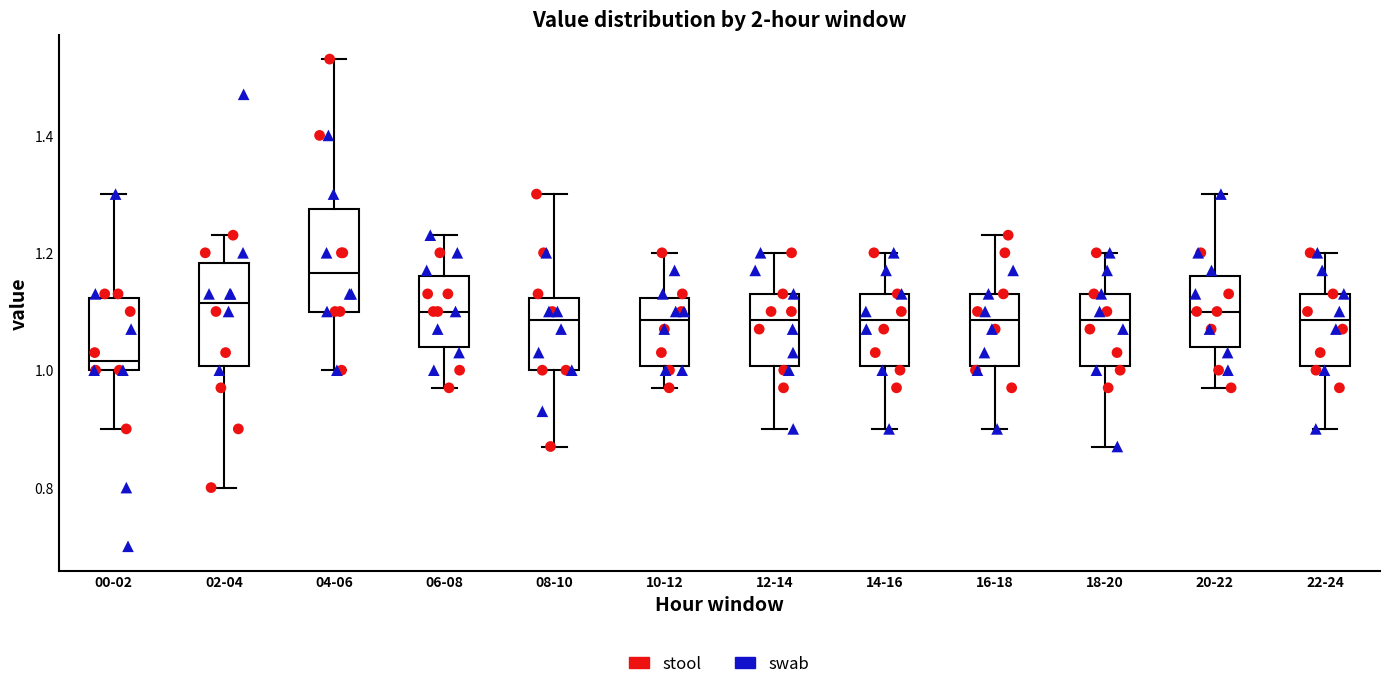

Reading left to right, transcribe this box plot: for each box, give where its median line is, the range the box spans, and where its two whiskers end, as read against the y-axis. The values are not printed on the chart, so give them approximately, as read against the axis.

00-02: median 1.02, box 1.00 to 1.12, whiskers 0.90 to 1.30
02-04: median 1.12, box 1.00 to 1.18, whiskers 0.80 to 1.24
04-06: median 1.16, box 1.10 to 1.28, whiskers 1.00 to 1.54
06-08: median 1.10, box 1.04 to 1.16, whiskers 0.98 to 1.24
08-10: median 1.08, box 1.00 to 1.12, whiskers 0.88 to 1.30
10-12: median 1.08, box 1.00 to 1.12, whiskers 0.98 to 1.20
12-14: median 1.08, box 1.00 to 1.14, whiskers 0.90 to 1.20
14-16: median 1.08, box 1.00 to 1.14, whiskers 0.90 to 1.20
16-18: median 1.08, box 1.00 to 1.14, whiskers 0.90 to 1.24
18-20: median 1.08, box 1.00 to 1.14, whiskers 0.88 to 1.20
20-22: median 1.10, box 1.04 to 1.16, whiskers 0.98 to 1.30
22-24: median 1.08, box 1.00 to 1.14, whiskers 0.90 to 1.20